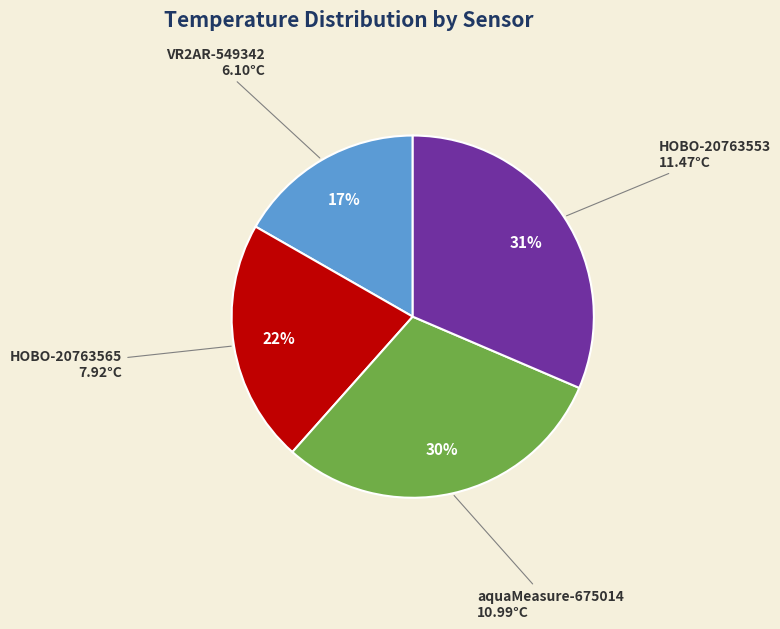

What percentage is the VR2AR-549342 slice, to the nearest percent?

17%